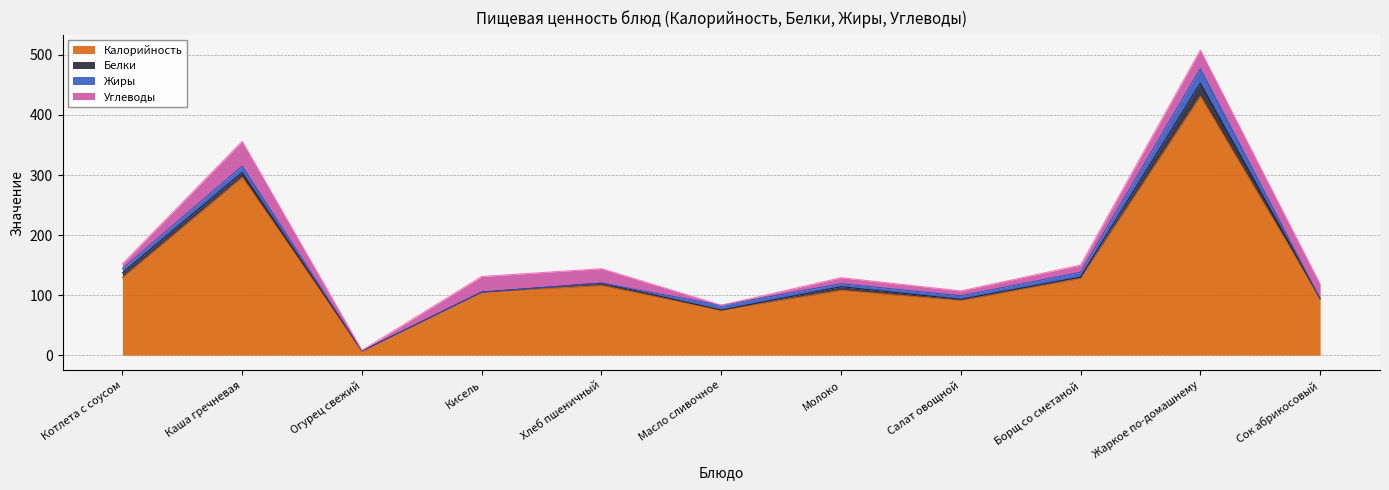

Read the Углеводы value at Жаркое по-домашнему.

31